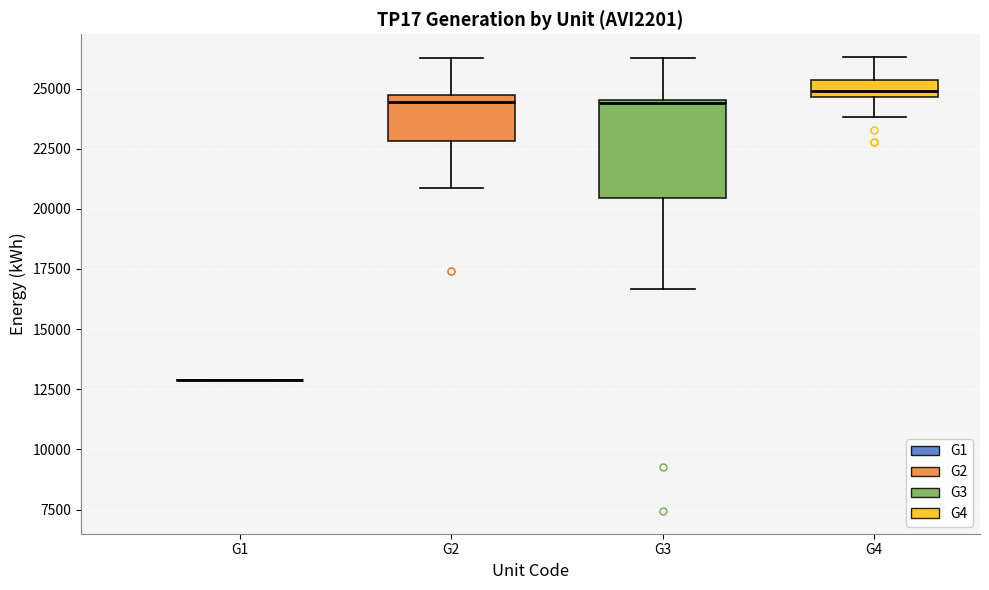

Where is the upper edge of the box for G3 on the y-axis? The values are not printed on the chart, so give them approximately, as read against the axis.

24500